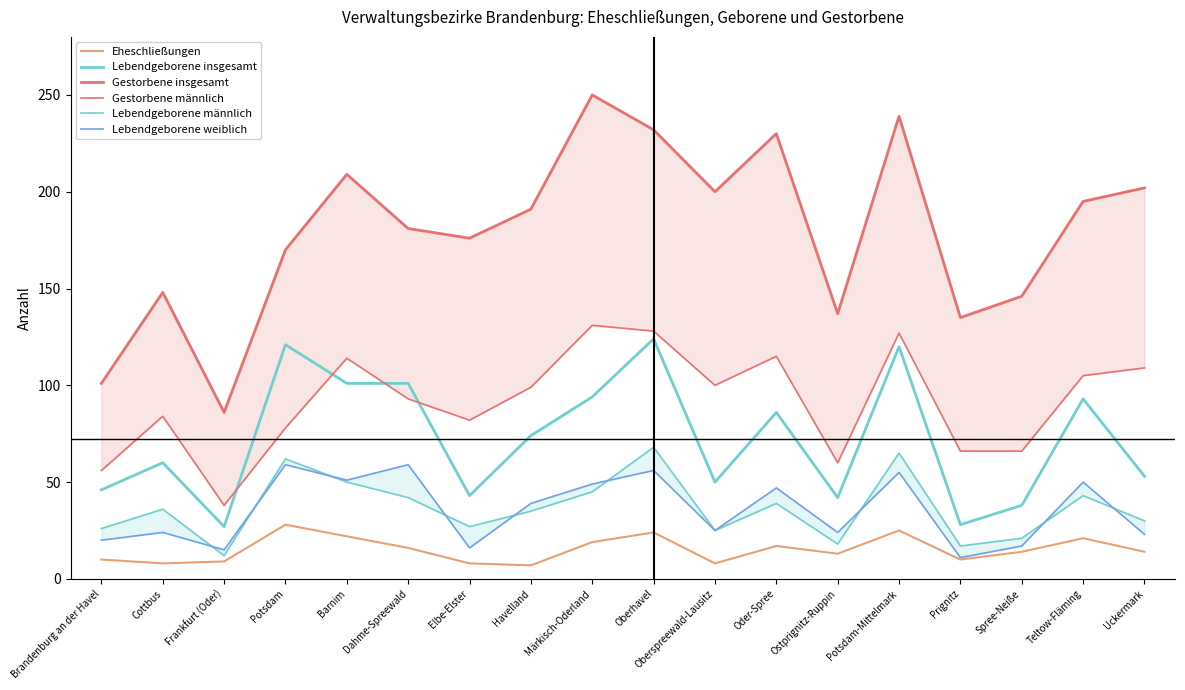

Between Elbe-Elster and Cottbus, which is larger?

Elbe-Elster